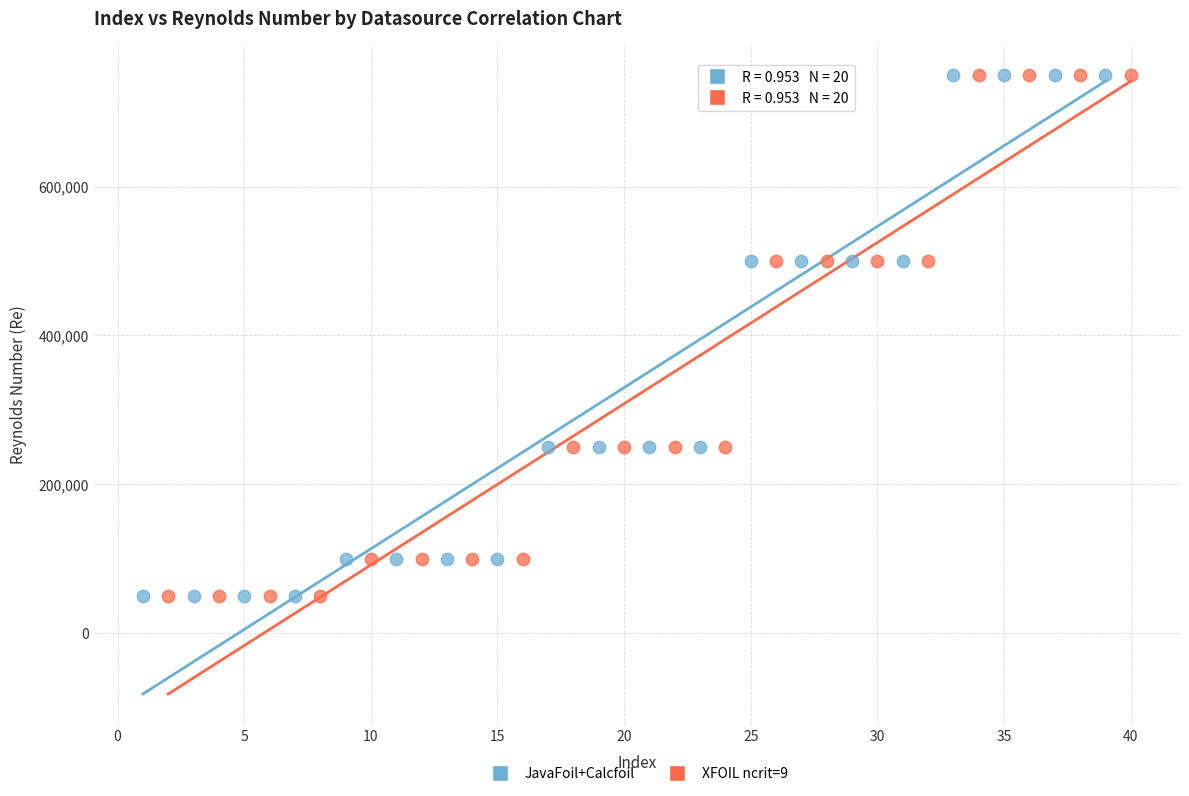

What are all the series names shown in the legend?

JavaFoil+Calcfoil, XFOIL ncrit=9